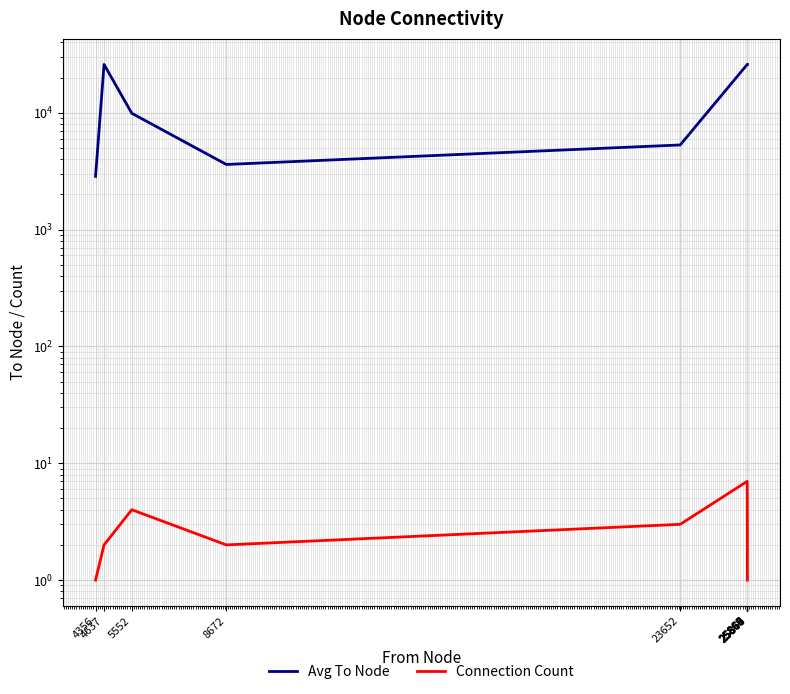

What is the difference between the maximum and minimum values in the Avg To Node series?

23019.0